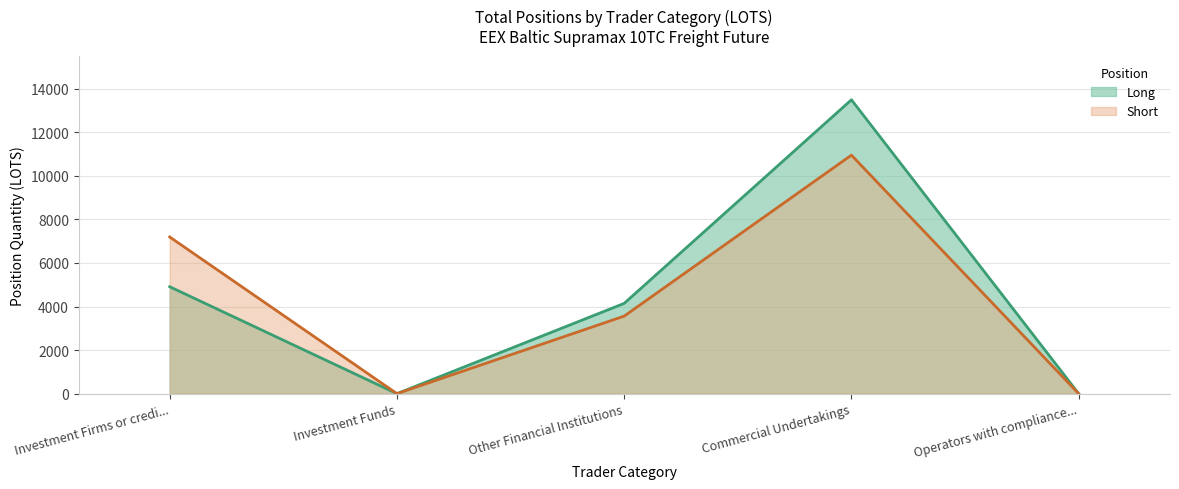

What is the difference between the Long values at Investment Firms or credi... and Investment Funds?

4910.4